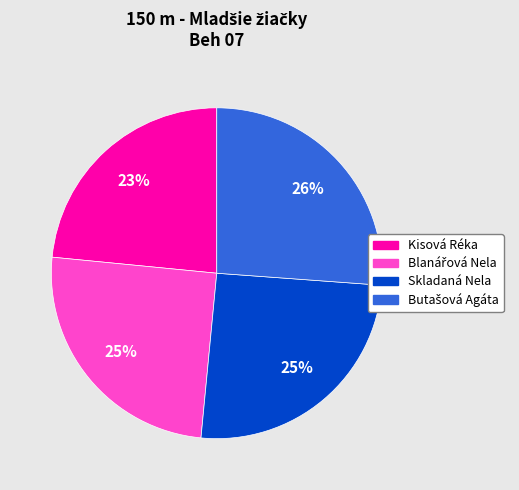

Is it true that Kisová Réka is 10% of the pie?

False